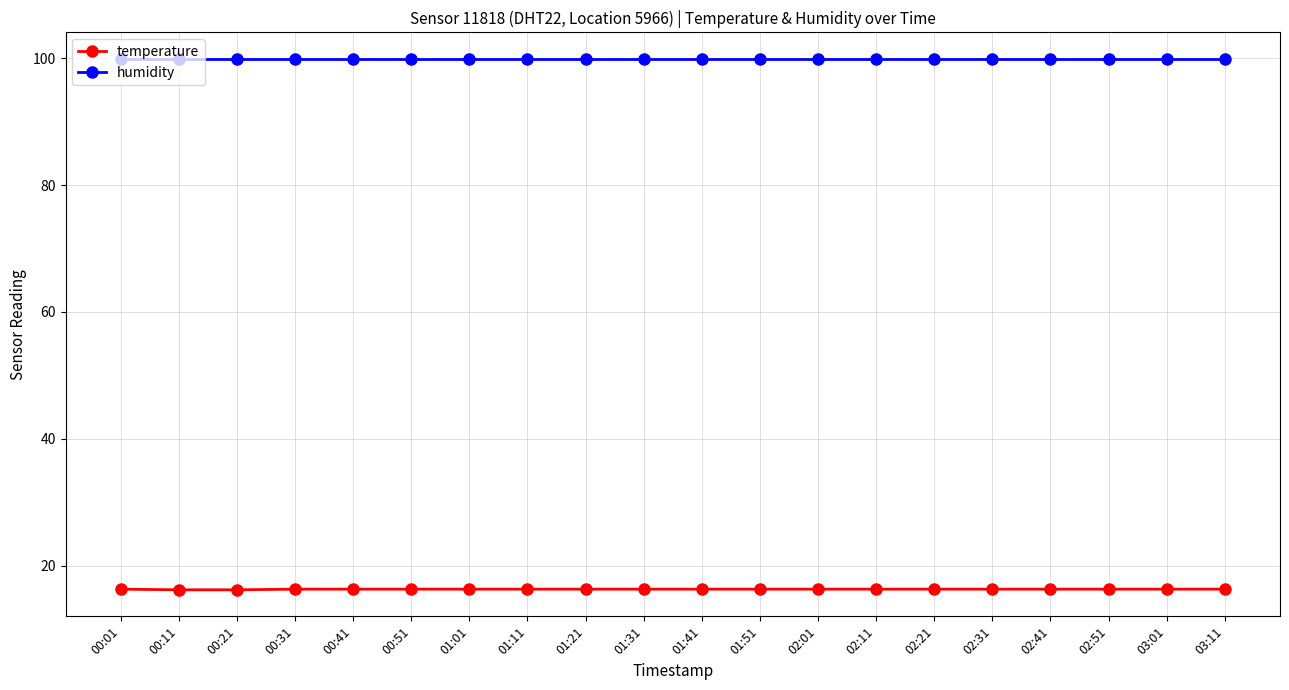

What is the spread (max minus min) of values at 00:21?

83.7